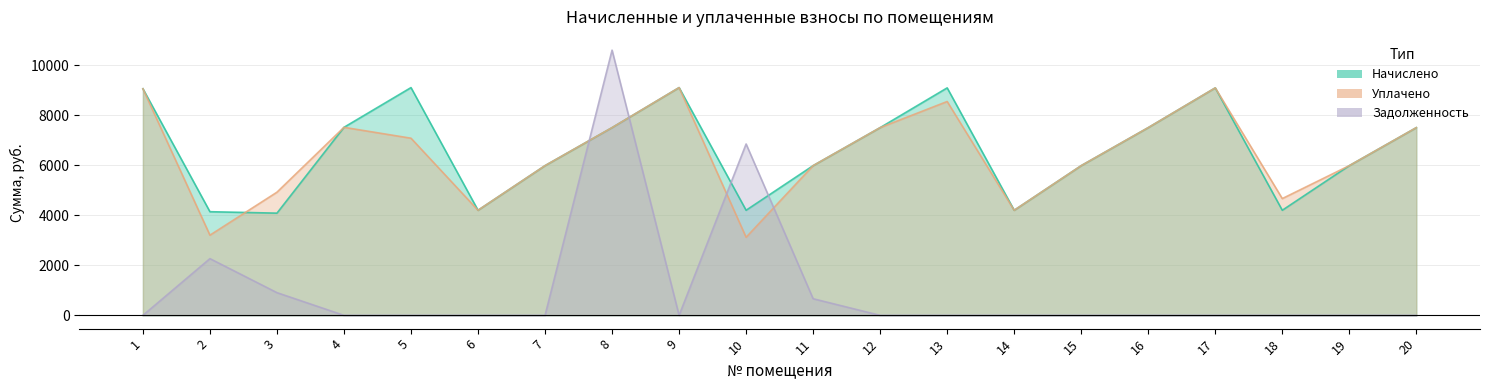

What is the average value of the уплачено series?

6439.6